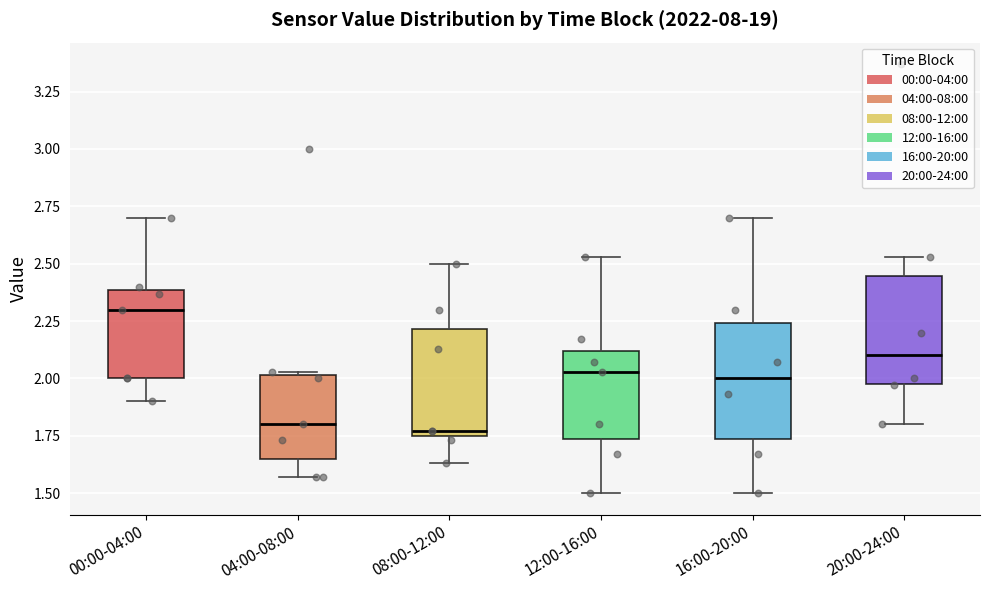

Where does the lower whisker of the box for 08:00-12:00 end on the y-axis? The values are not printed on the chart, so give them approximately, as read against the axis.

1.65